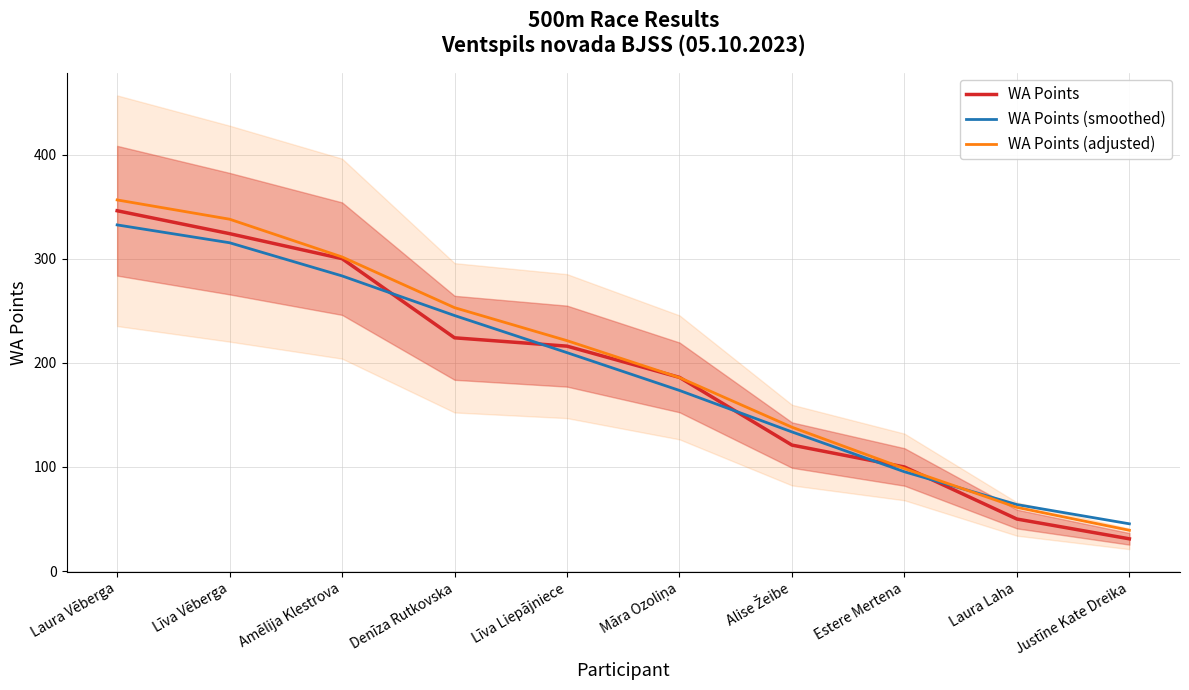

What is the approximate value of WA Points at Māra Ozoliņa?

186.0